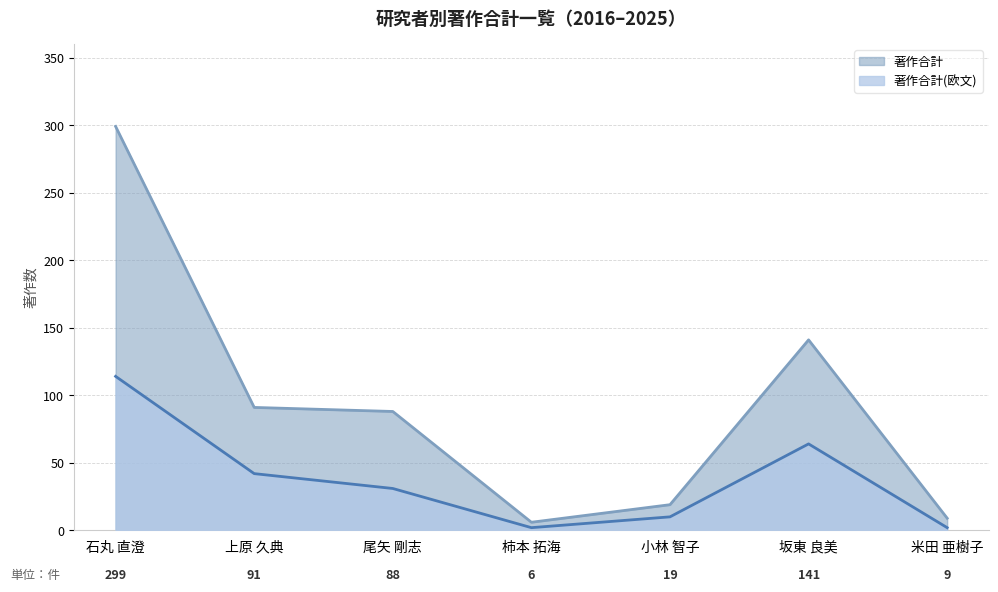

What is the smallest value displayed?

2